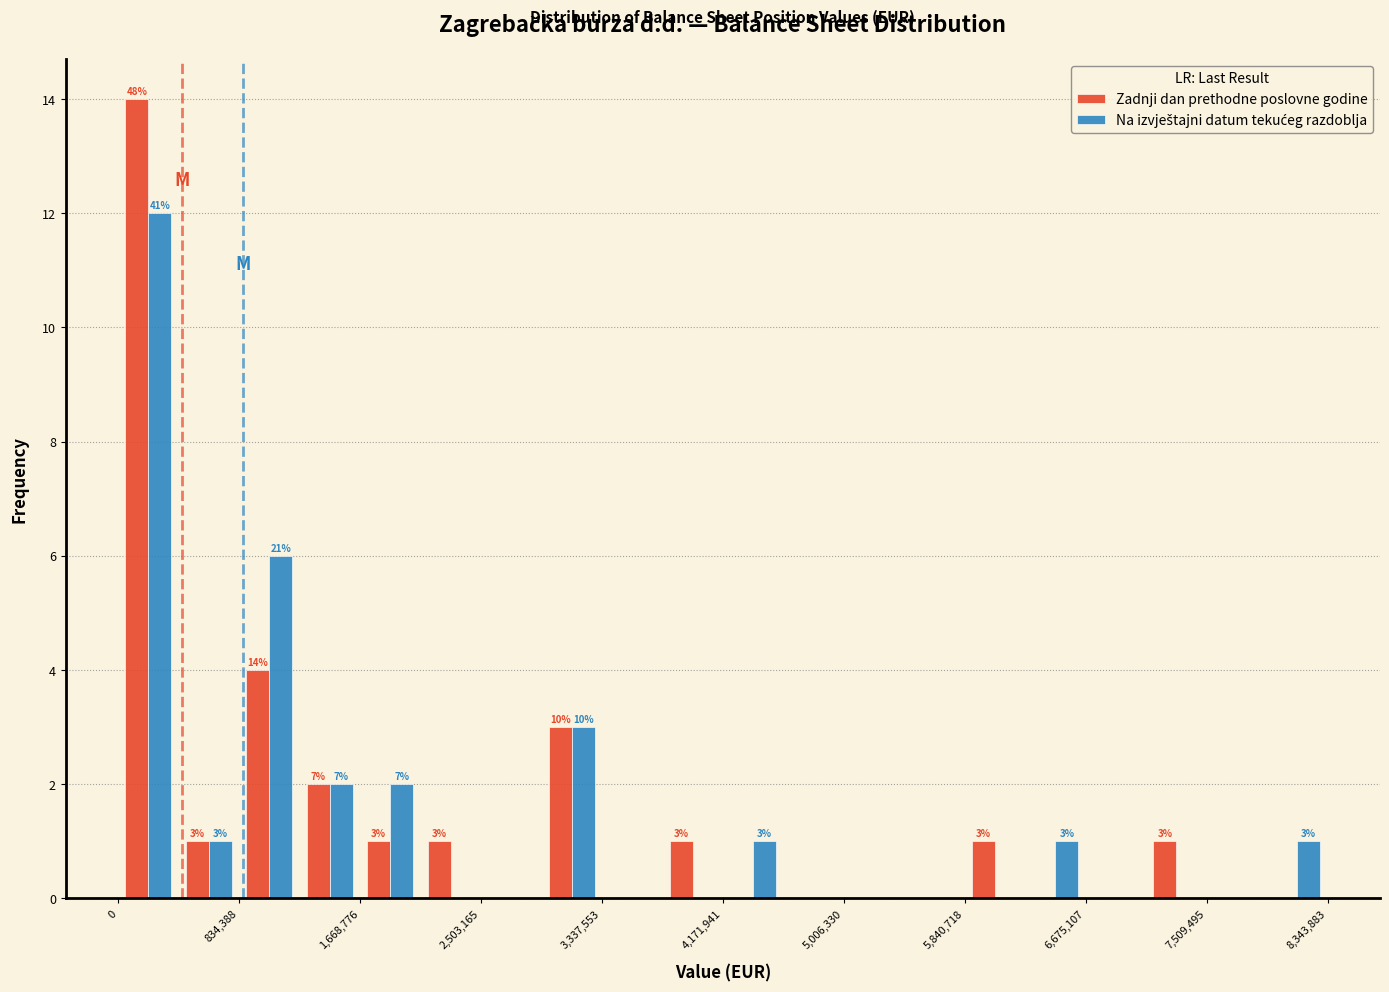

In the Na izvještajni datum tekućeg razdoblja series, which range on the x-axis has the tallest bar?

0 to 400000